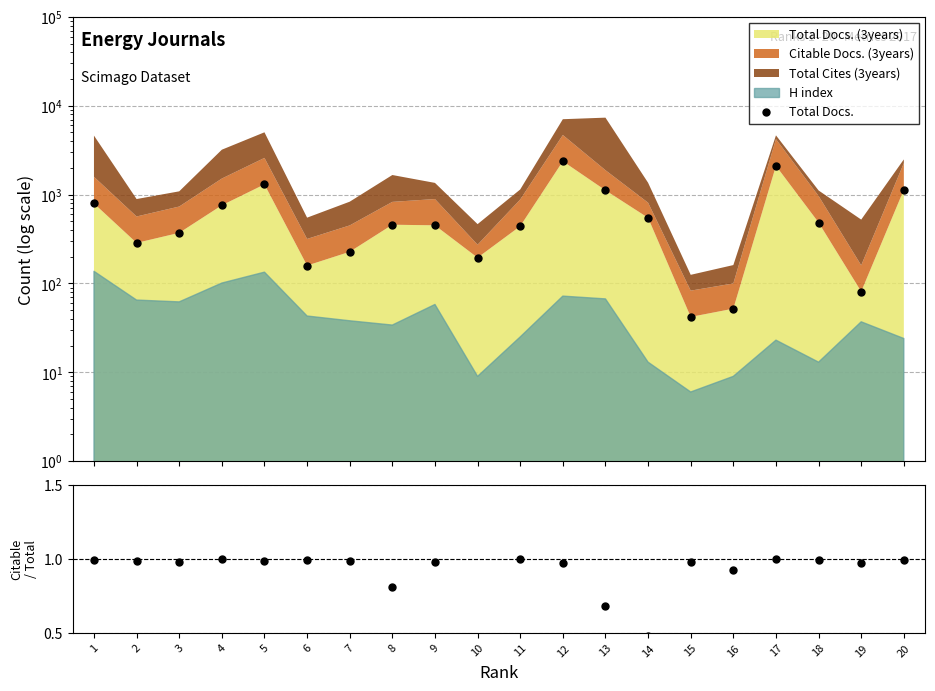

What is the highest value of the Citable/Total Docs series?

1.0